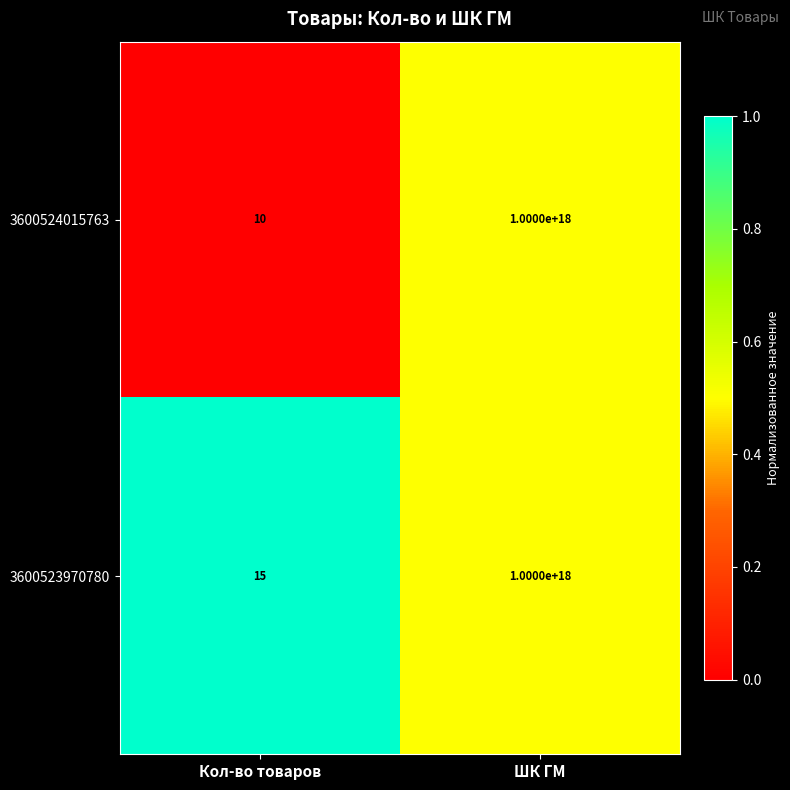

The 3600523970780 series shows 295030554308298496 at ШК ГМ. True or false?

False